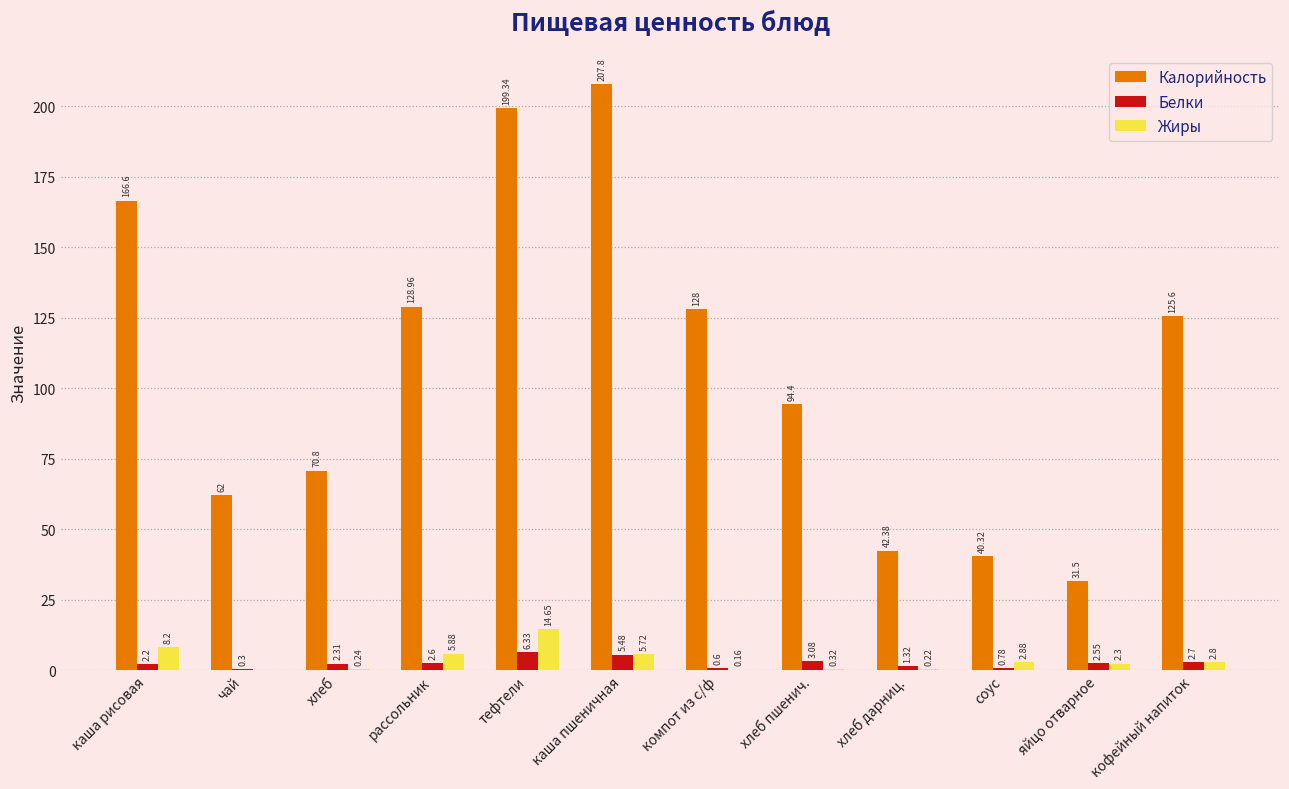

How many data points in Калорийность are above 125?

6